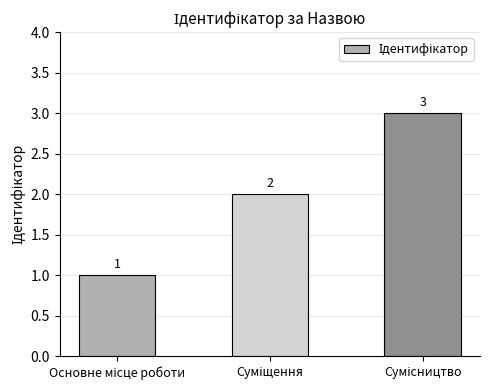

What is the maximum value shown in the chart?

3